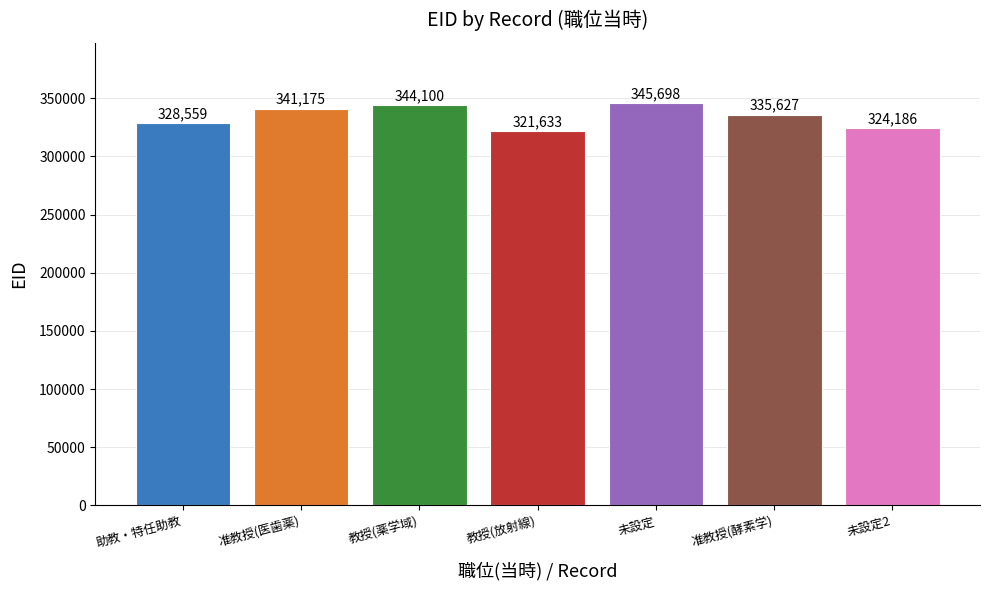

Which has a higher value, 教授(放射線) or 准教授(医歯薬)?

准教授(医歯薬)